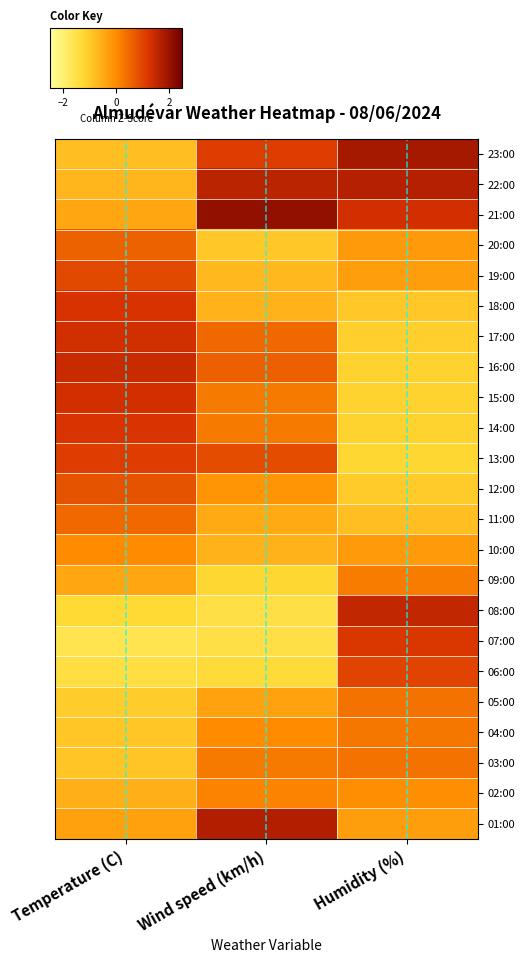

At Temperature (C), list the series in order from smallest to largest.

07:00, 06:00, 08:00, 05:00, 04:00, 03:00, 23:00, 22:00, 02:00, 09:00, 21:00, 01:00, 10:00, 11:00, 20:00, 12:00, 19:00, 13:00, 14:00, 18:00, 15:00, 17:00, 16:00